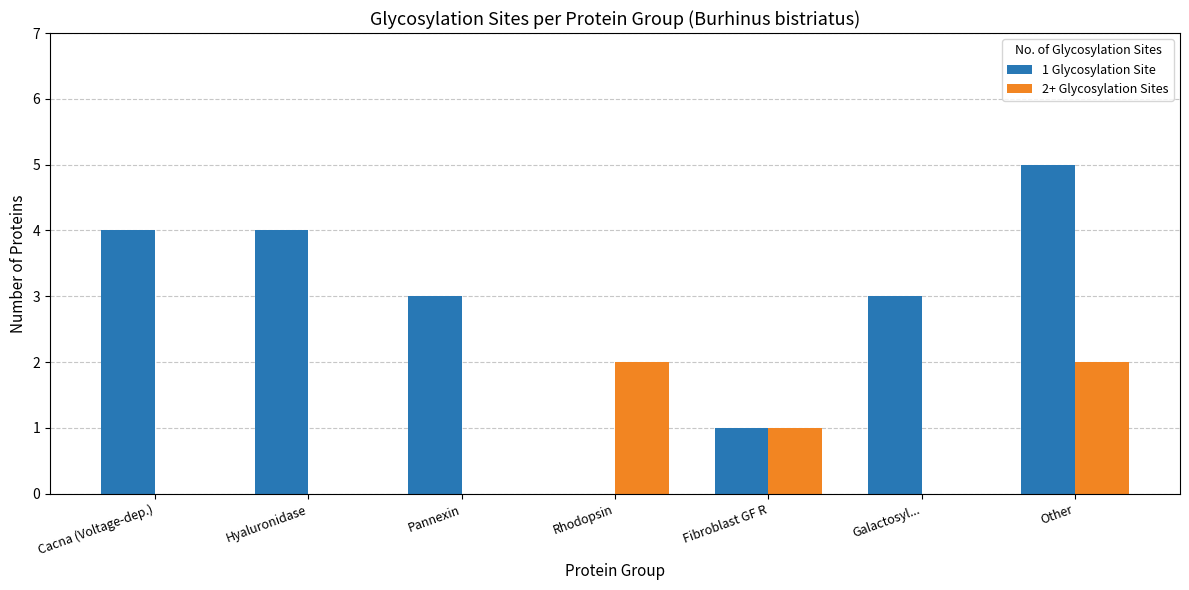

Which series changed the most between Hyaluronidase and Rhodopsin?

1 Glycosylation Site